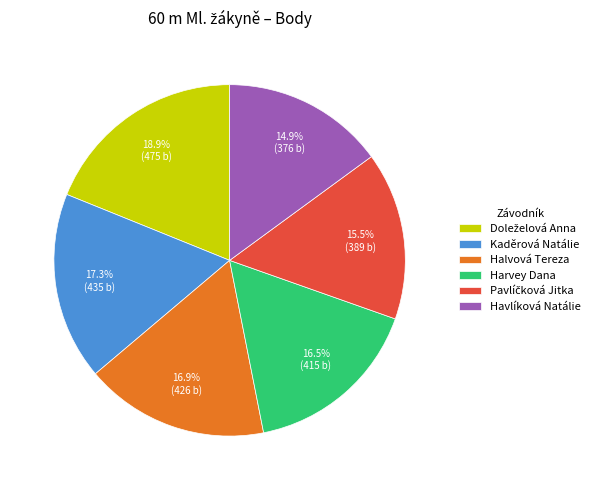

Which category has the smallest portion of the pie?

Havlíková Natálie